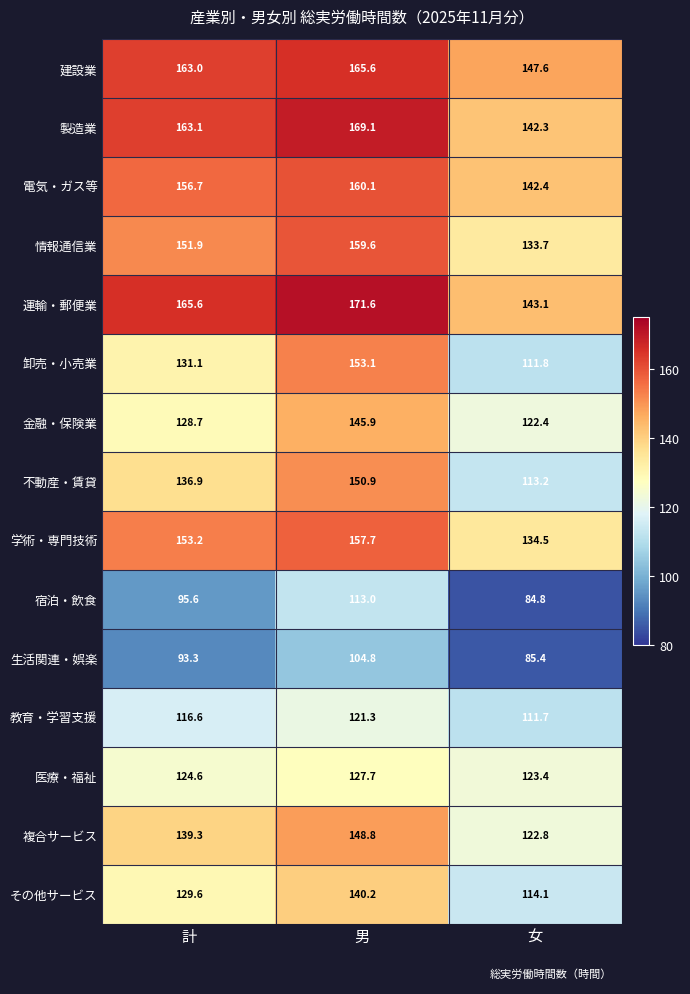

Which label corresponds to the largest value in the chart?

男